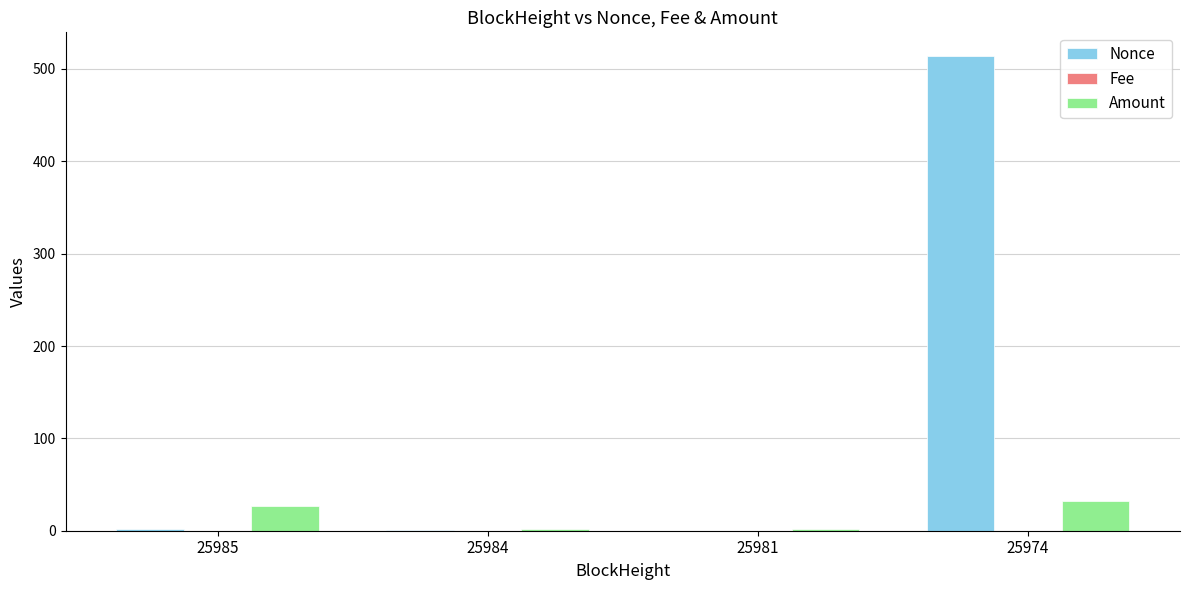

Which series has the largest total across all categories?

Nonce